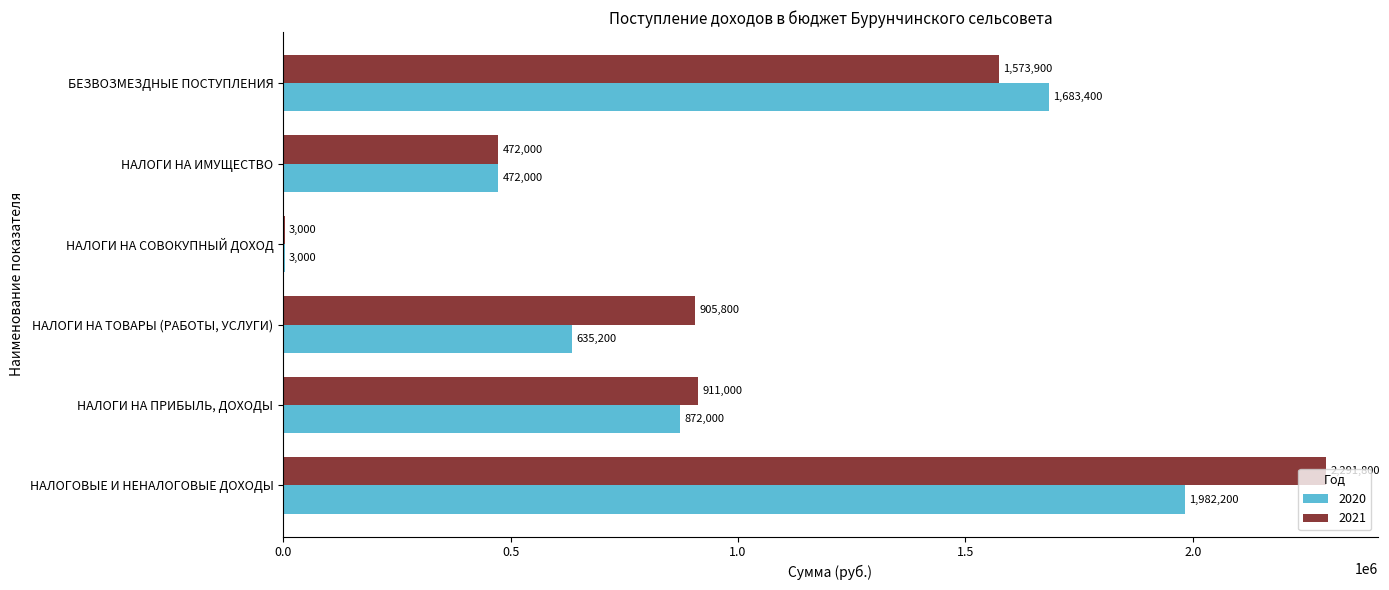

Which series has the largest total across all categories?

2021